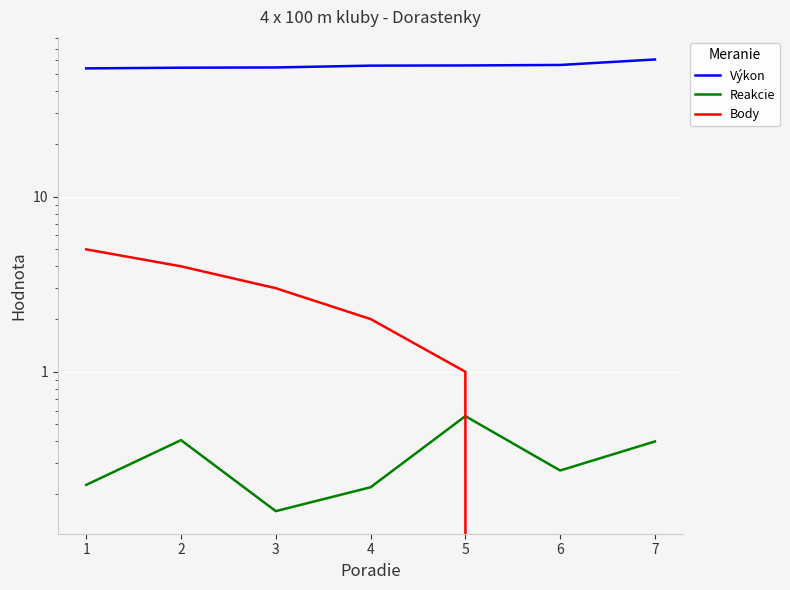

Rank the series by their maximum value, from highest to lowest.

Výkon, Body, Reakcie